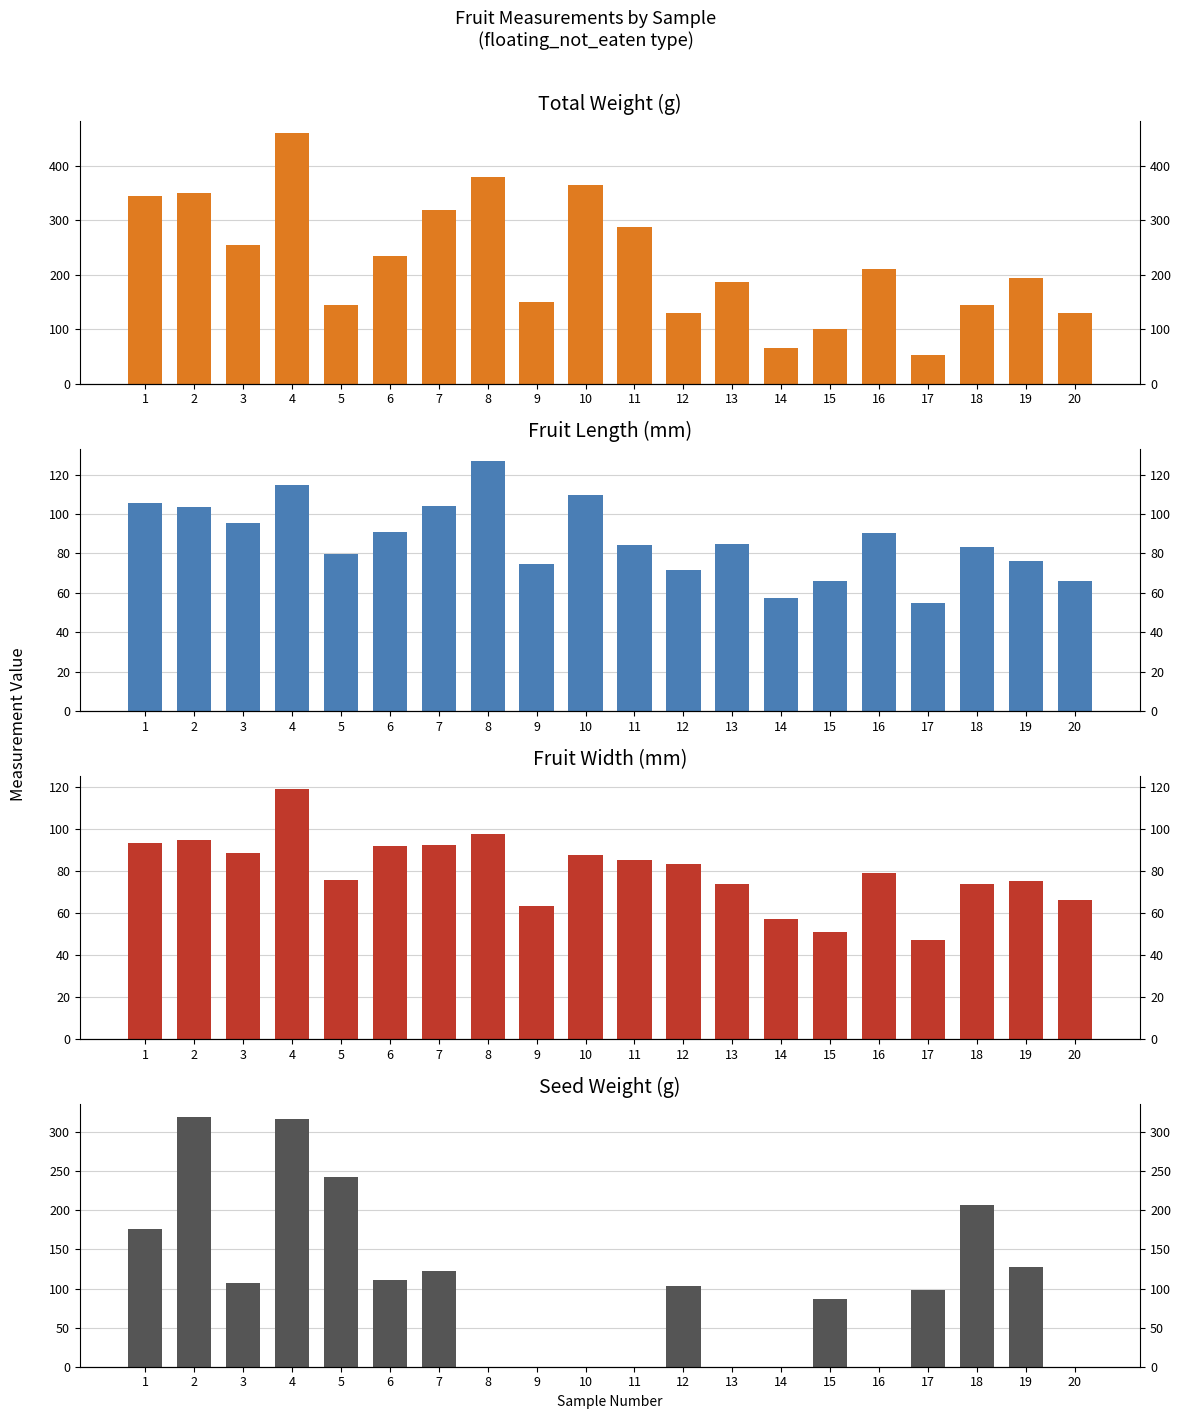

The value of Fruit Length (mm) at 10 is 109.4. True or false?

True